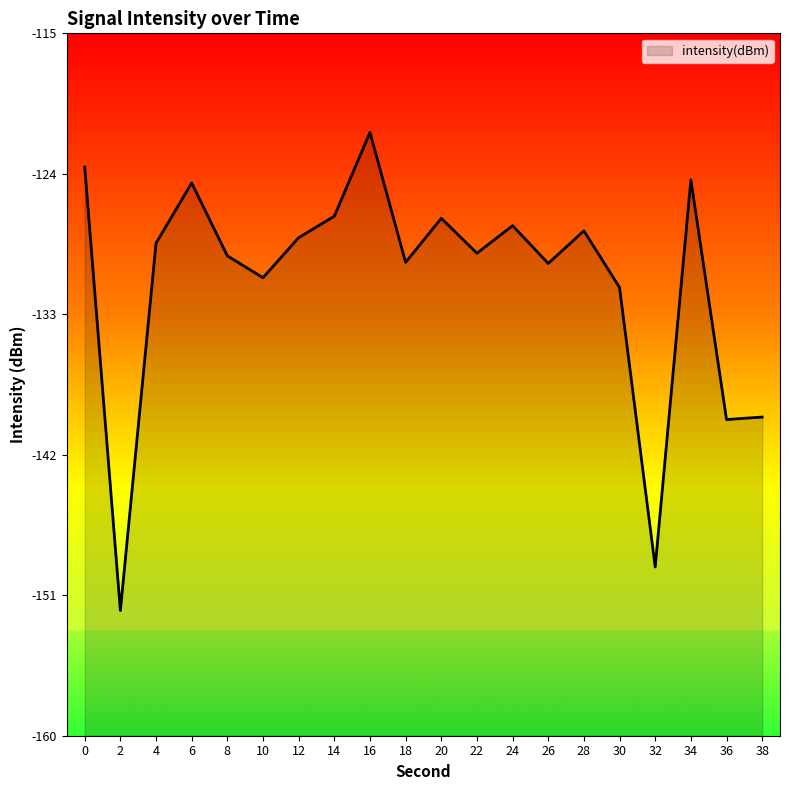

What is the approximate value at 18?

-129.7